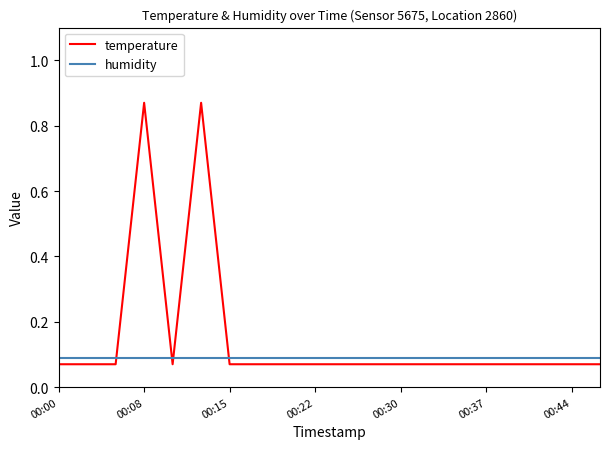

How many lines are shown in the chart?

2